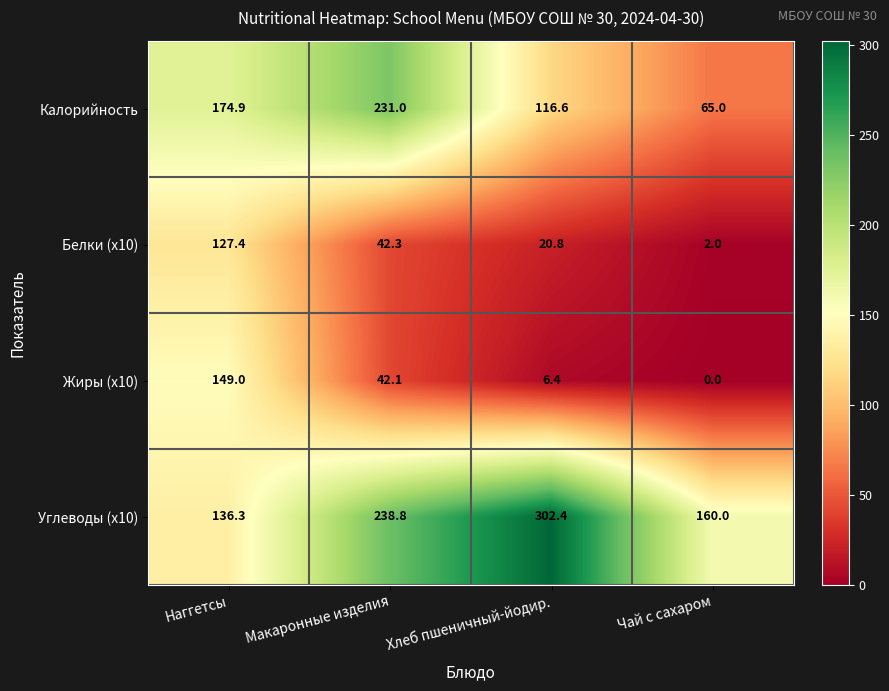

Reading right to left, what are all the values shown in this chart?

Калорийность: Чай с сахаром=65.0	Хлеб пшеничный-йодир.=116.6	Макаронные изделия=231.0	Наггетсы=174.9
Белки (x10): Чай с сахаром=2.0	Хлеб пшеничный-йодир.=20.8	Макаронные изделия=42.3	Наггетсы=127.4
Жиры (x10): Чай с сахаром=0.0	Хлеб пшеничный-йодир.=6.4	Макаронные изделия=42.1	Наггетсы=149.0
Углеводы (x10): Чай с сахаром=160.0	Хлеб пшеничный-йодир.=302.4	Макаронные изделия=238.8	Наггетсы=136.3